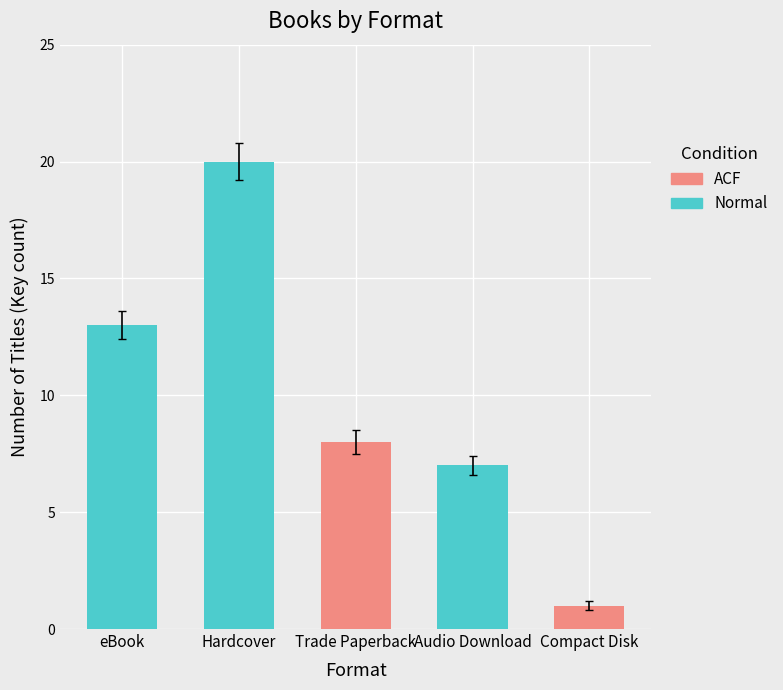

What is the label of the 3rd bar from the right?

Trade Paperback